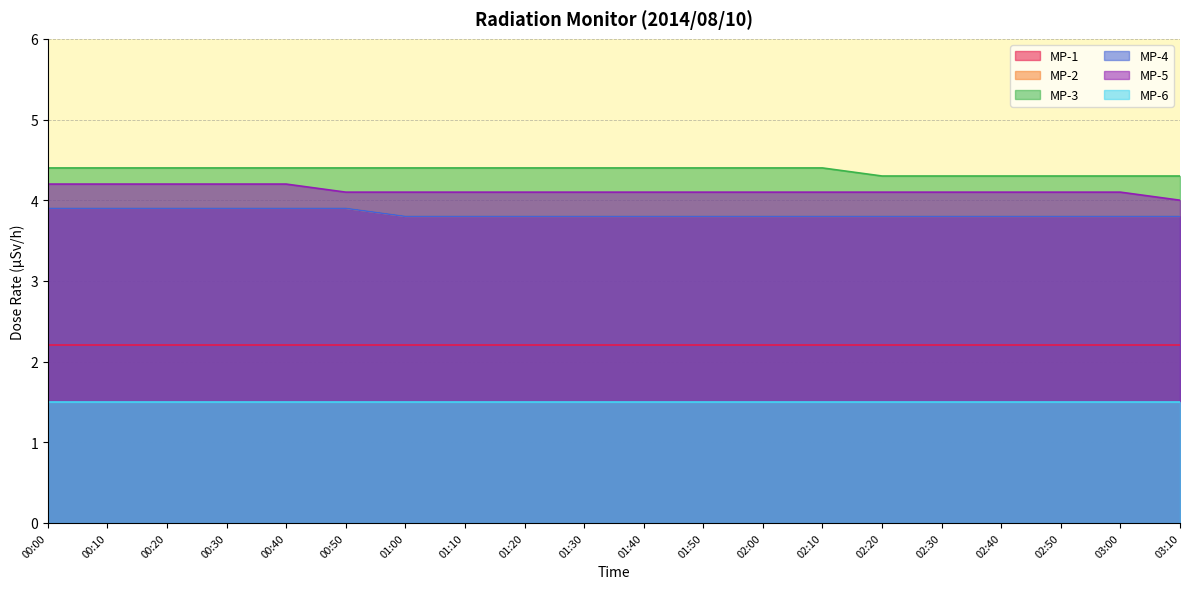

Which series has the largest total across all categories?

MP-3